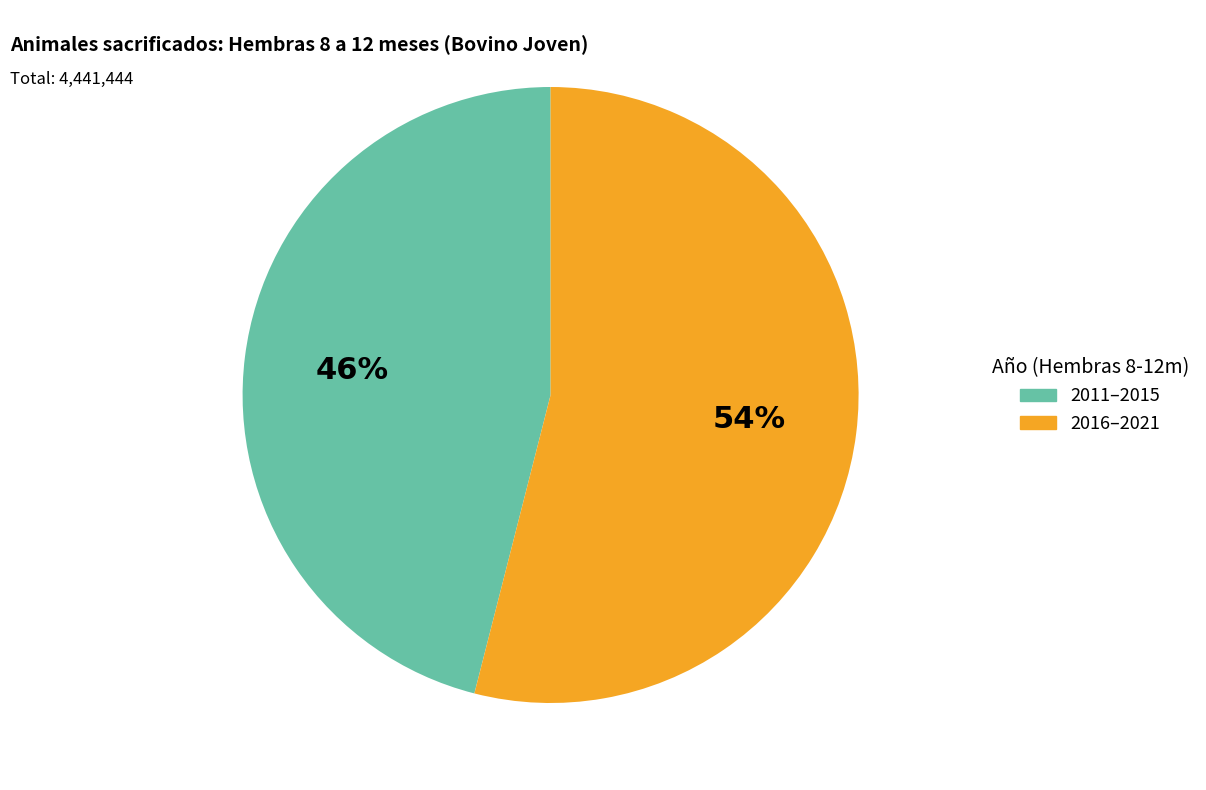

To the nearest percent, what is the difference between the largest and smallest slice percentages?

8%